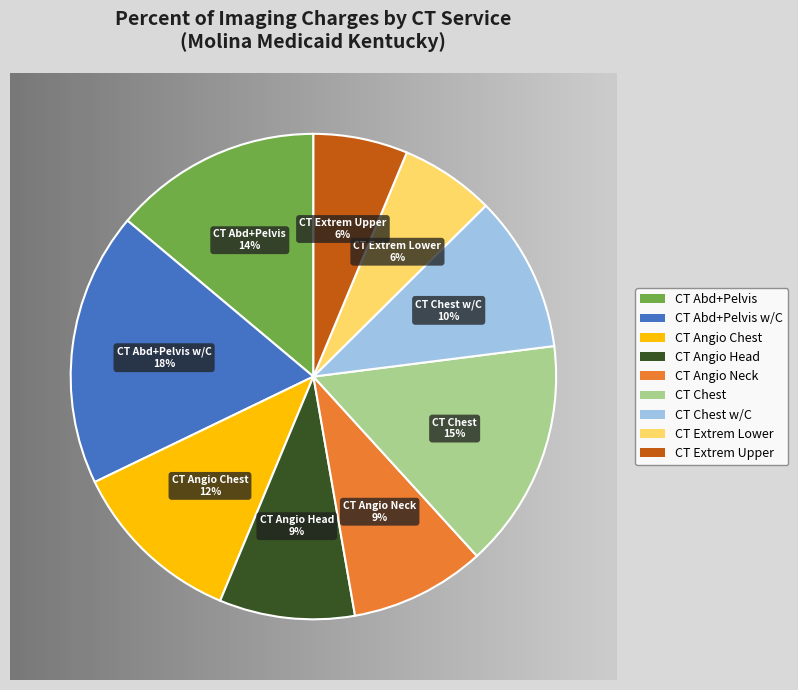

Is there a majority slice in this chart?

No